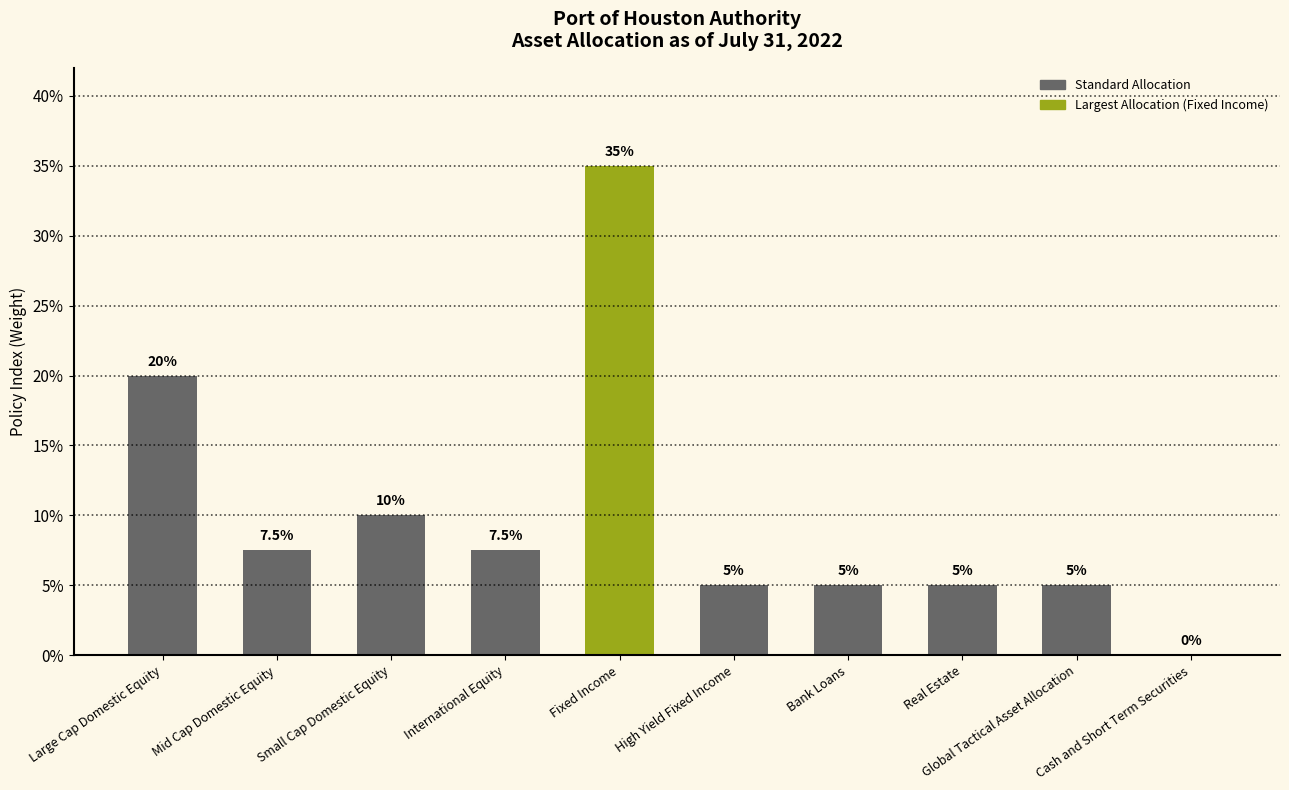

Does the chart contain stacked bars?

No